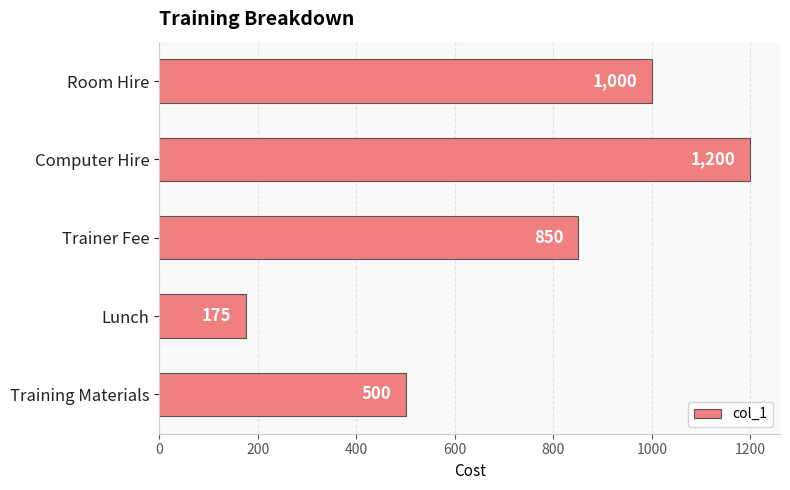

The value at Training Materials is 500. True or false?

True